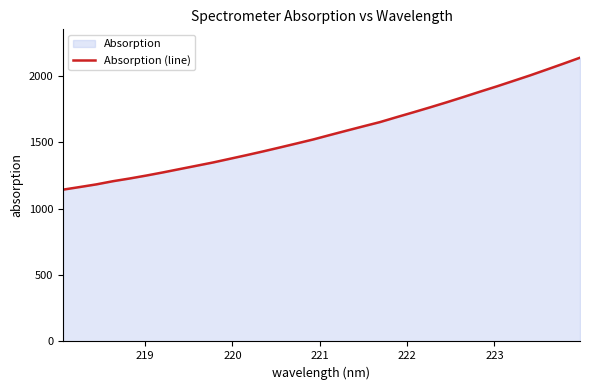

How many series are shown in this chart?

1